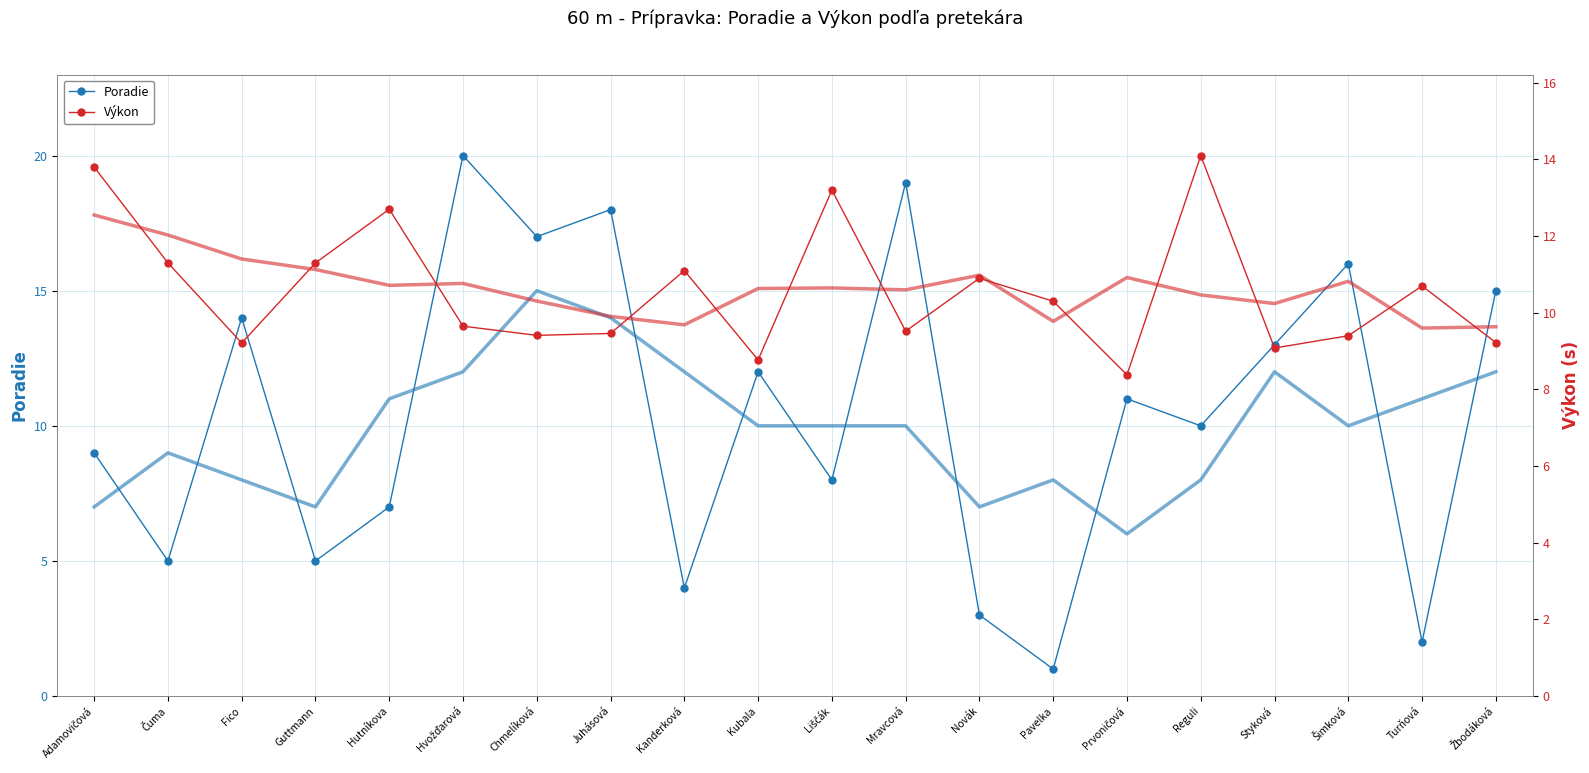

True or false: Poradie and Výkon cross at least once.

True